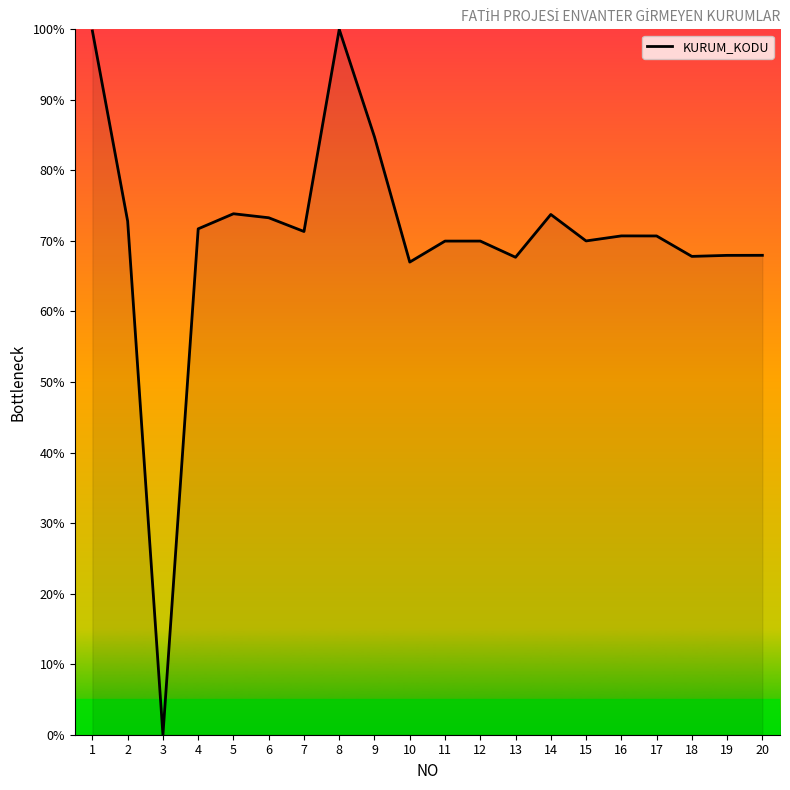

Is it true that the value at 2 is 72.8?

True